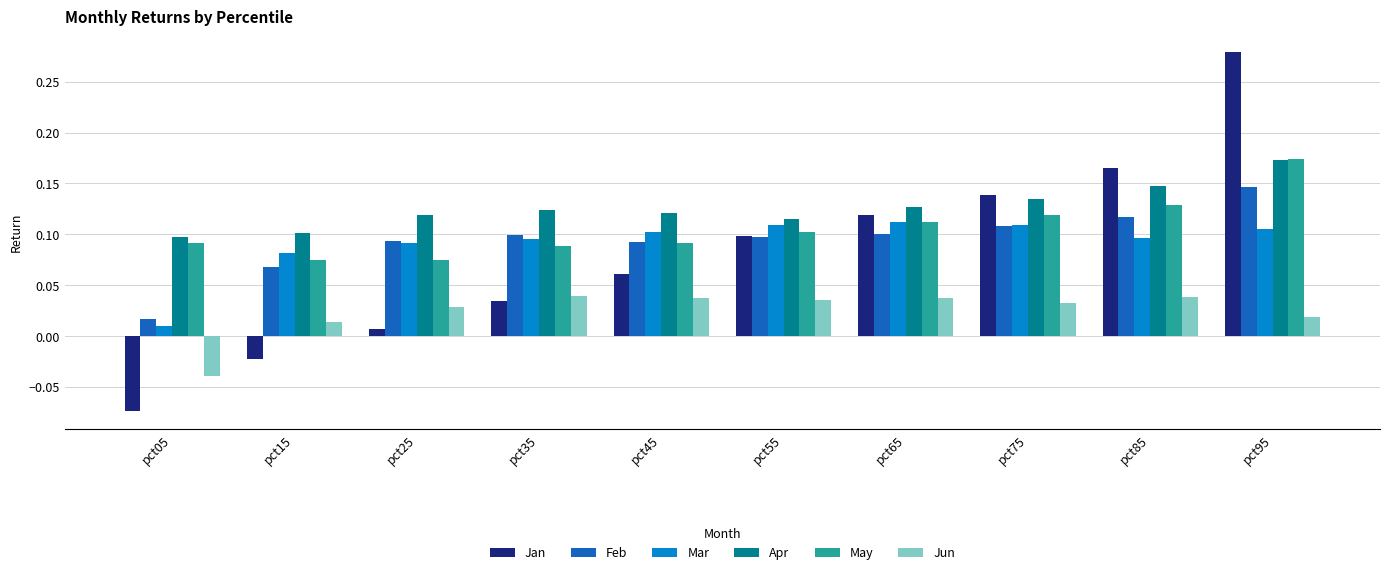

Which series has the largest range (max minus min)?

Jan